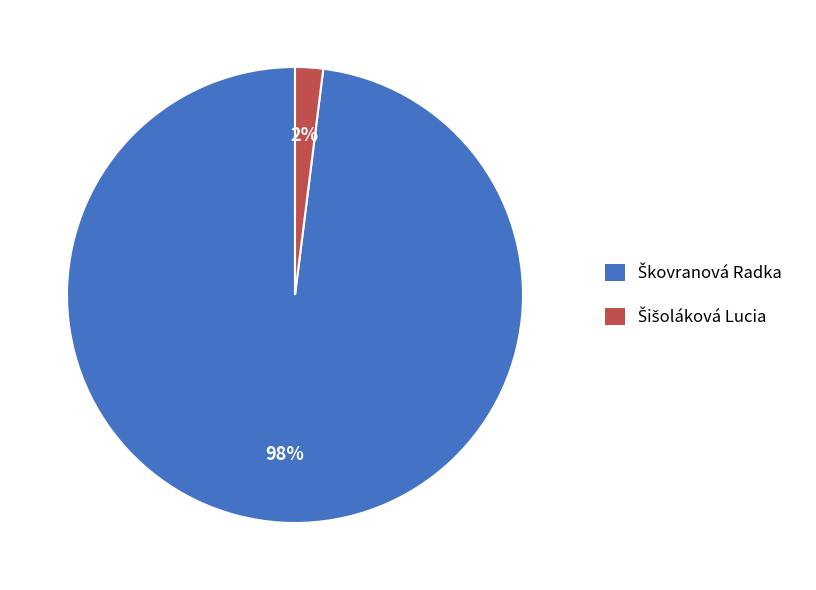

Does any single category account for the majority?

Yes